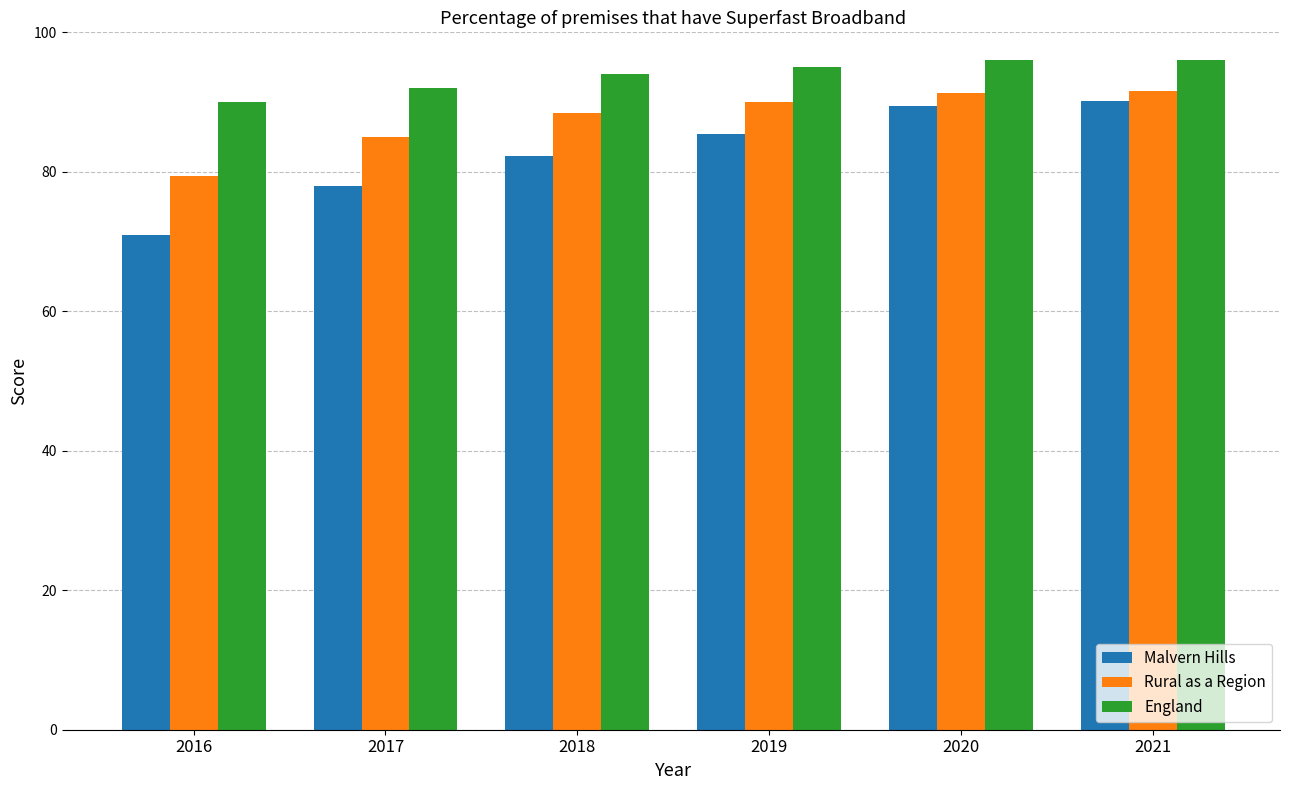

What is the spread (max minus min) of values at 2019?

9.6